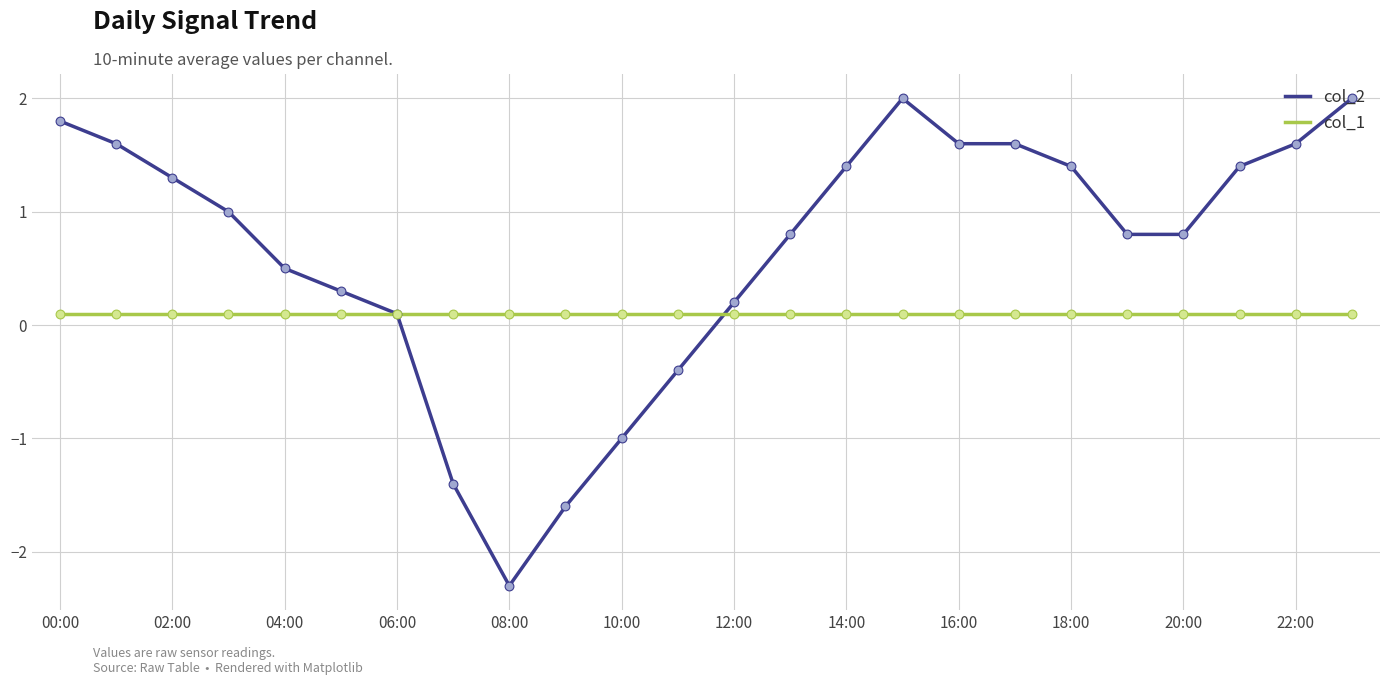

What are all the series names shown in the legend?

col_2, col_1